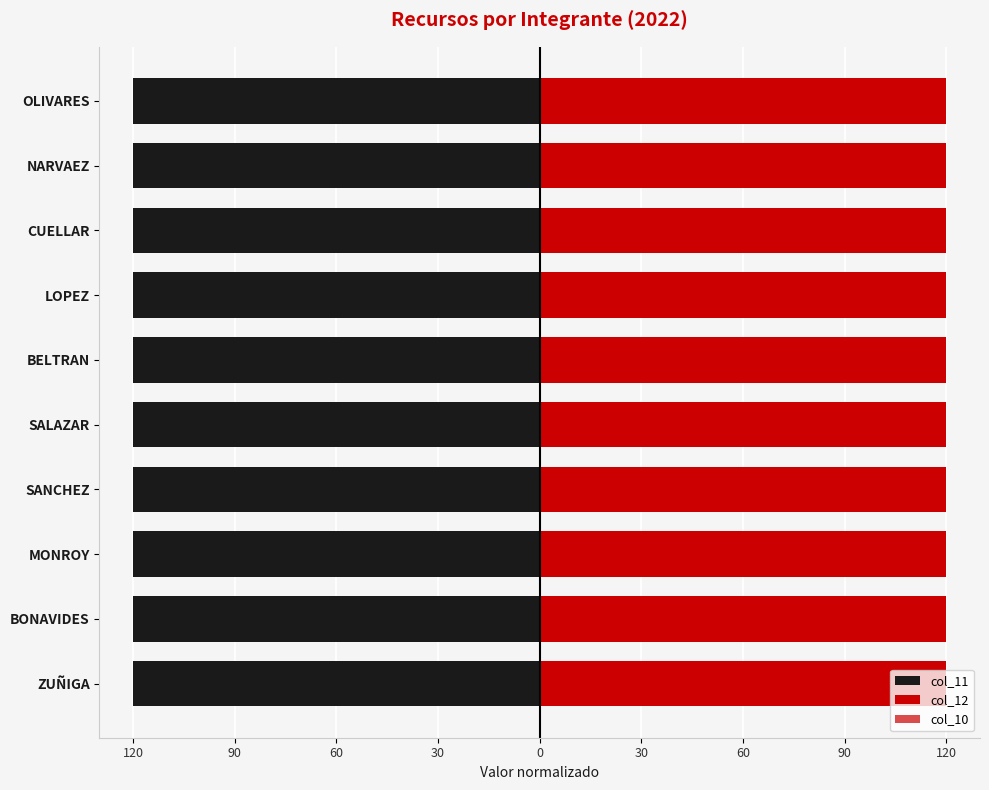

Is the value of col_11 at 30 greater than the value of col_12 at 120?

No